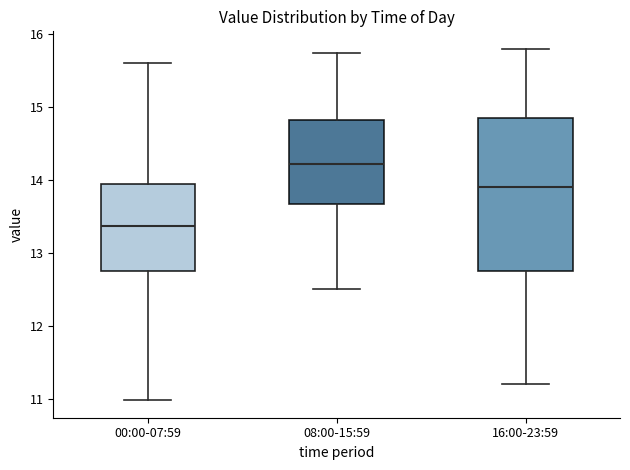

Comparing the boxes themselves (not the whiskers), which one is the tallest?

16:00-23:59